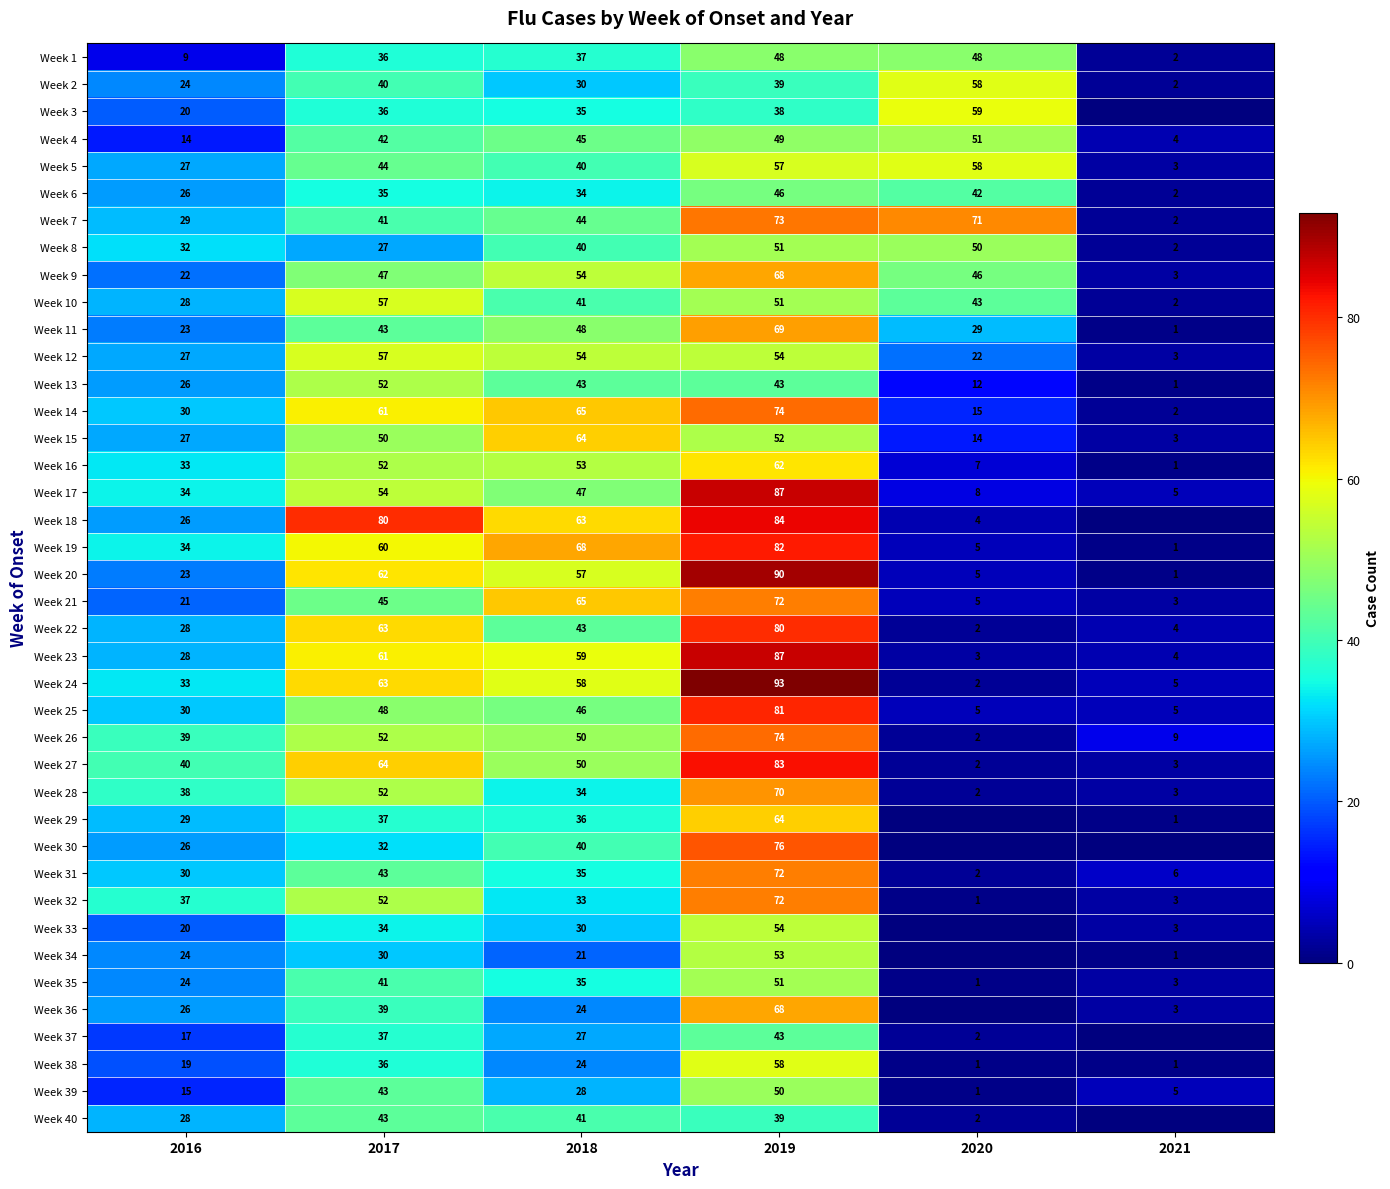

What is the average value of the Week 8 series?

34